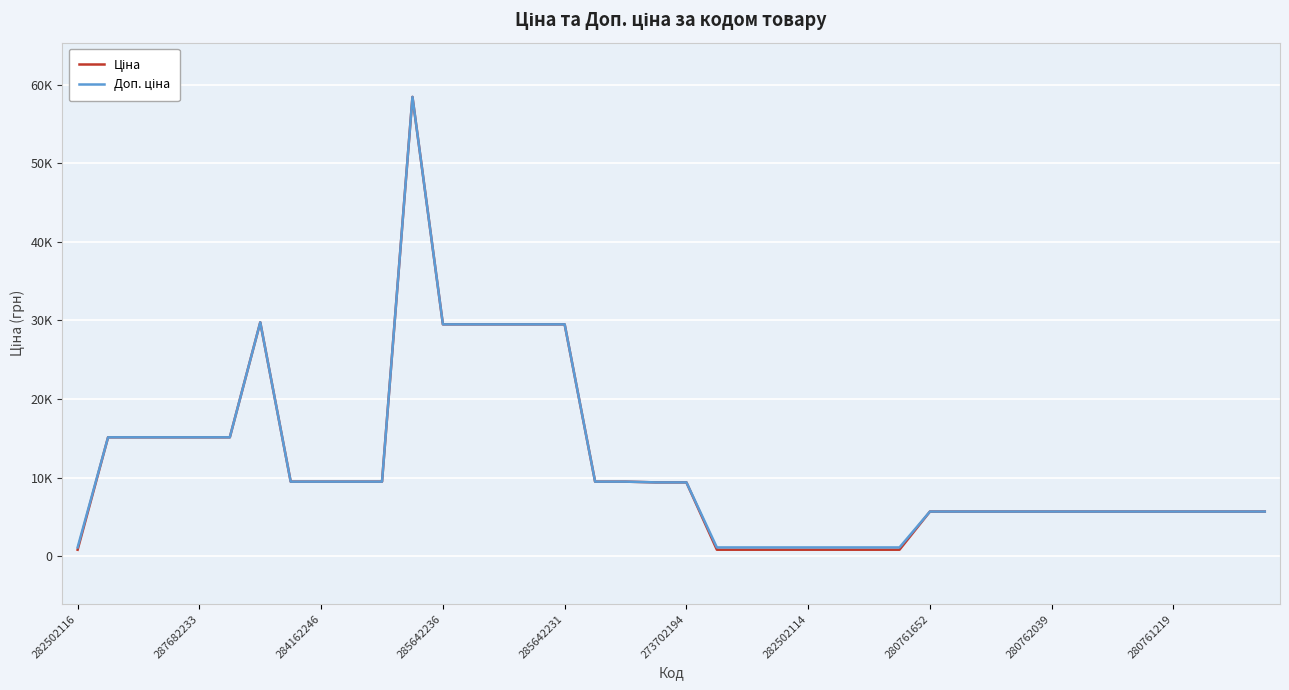

Which series has the largest total across all categories?

Доп. ціна